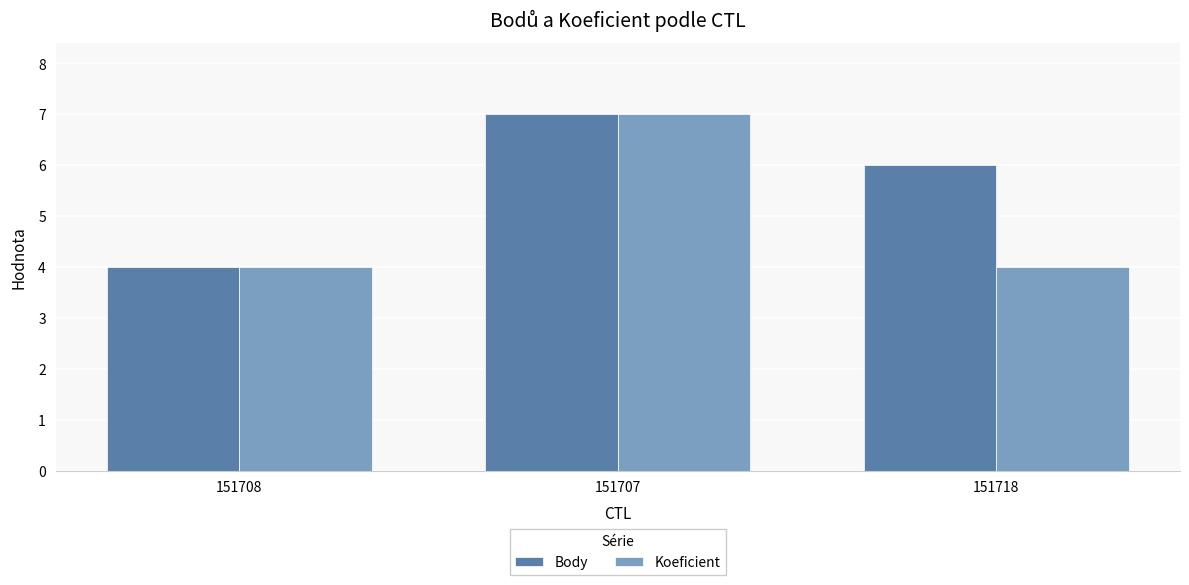

Does the chart contain stacked bars?

No